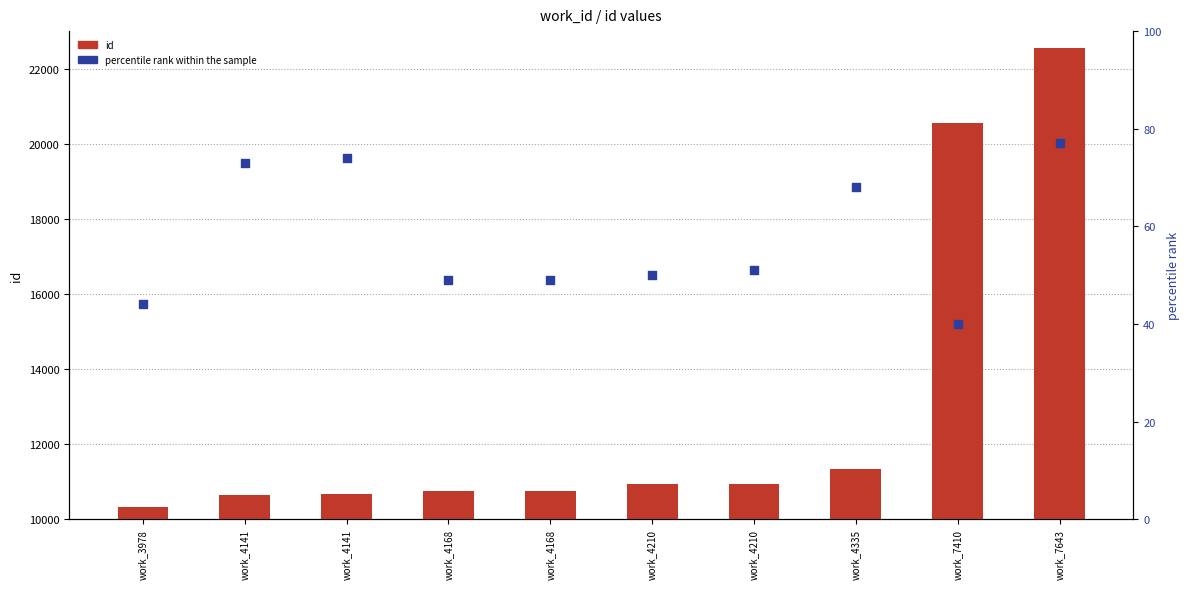

Which series reaches the maximum Y coordinate?

id